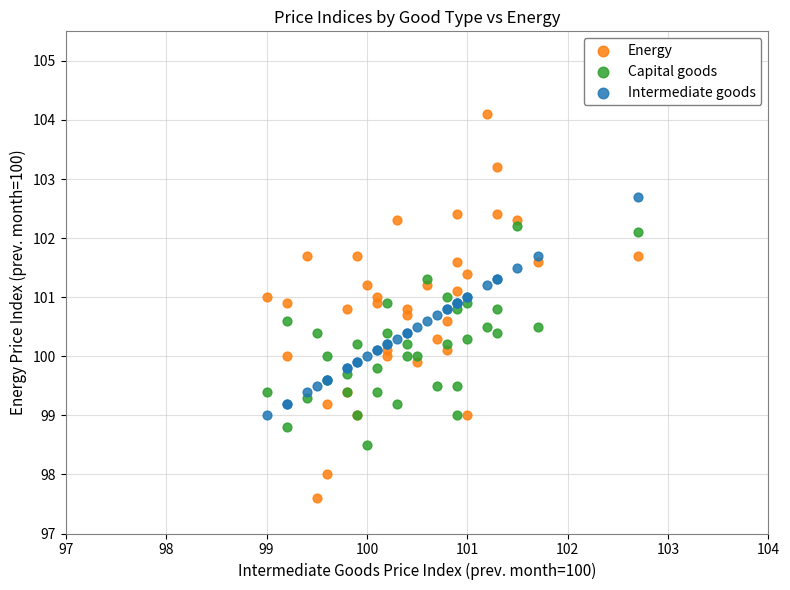

What is the X range (max minus min) for the scatter plot?

3.7